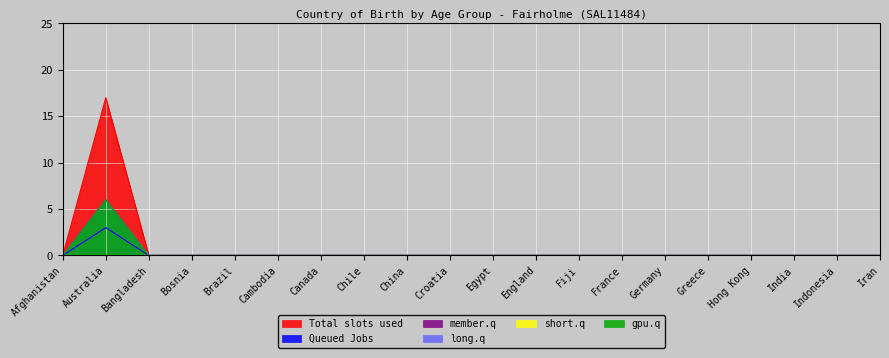

Count the member.q values in the range 0 to 1.

19